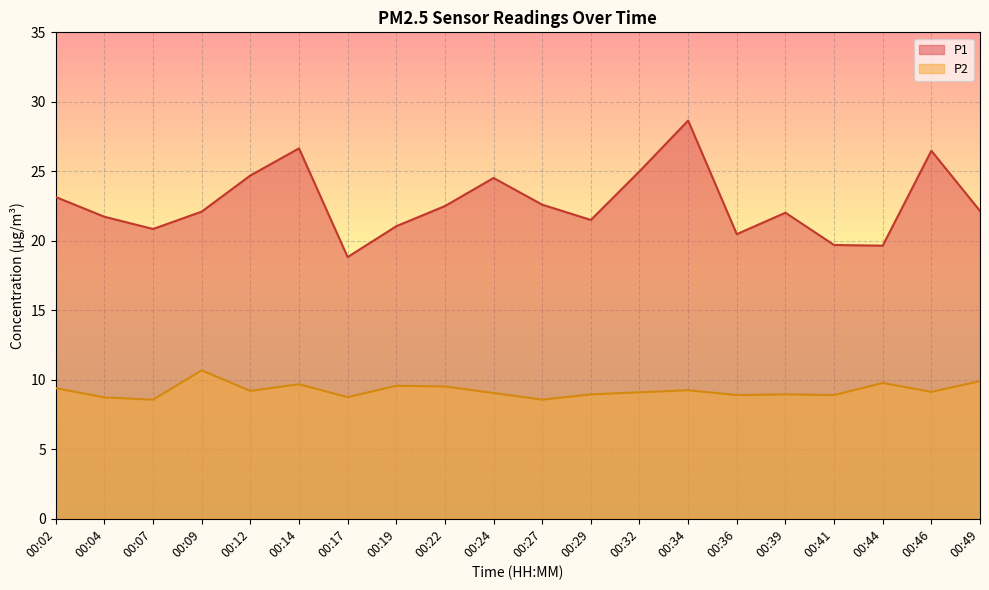

What is the difference between the maximum and minimum values in the P1 series?

9.8